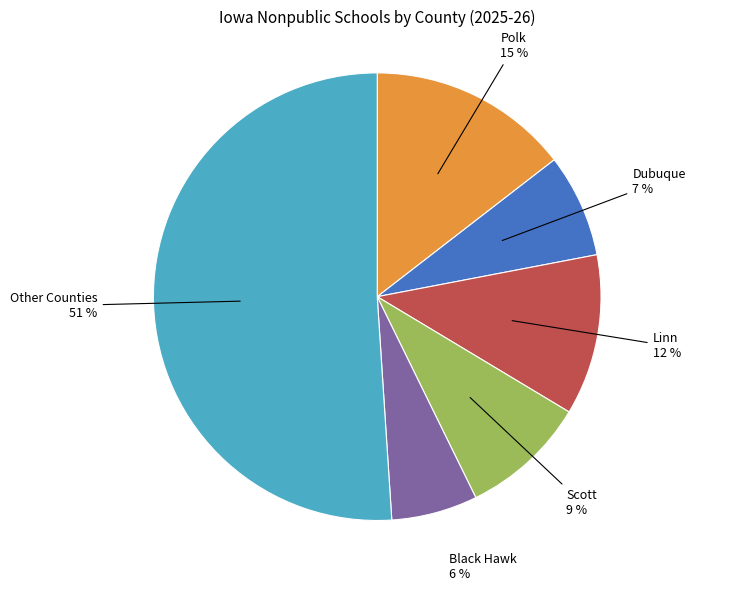

Count the number of slices in the pie.

6